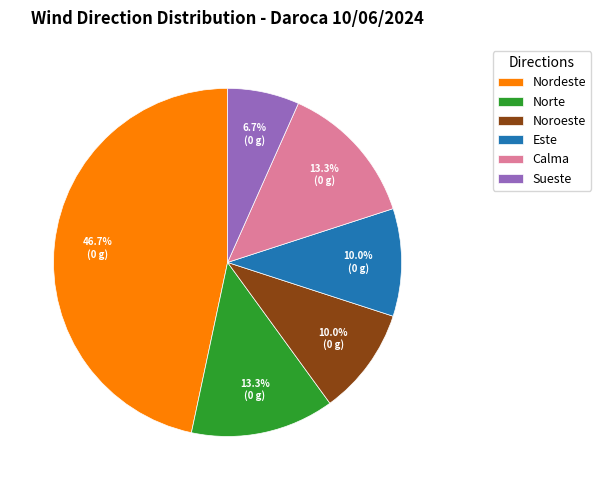

Is there a majority slice in this chart?

No